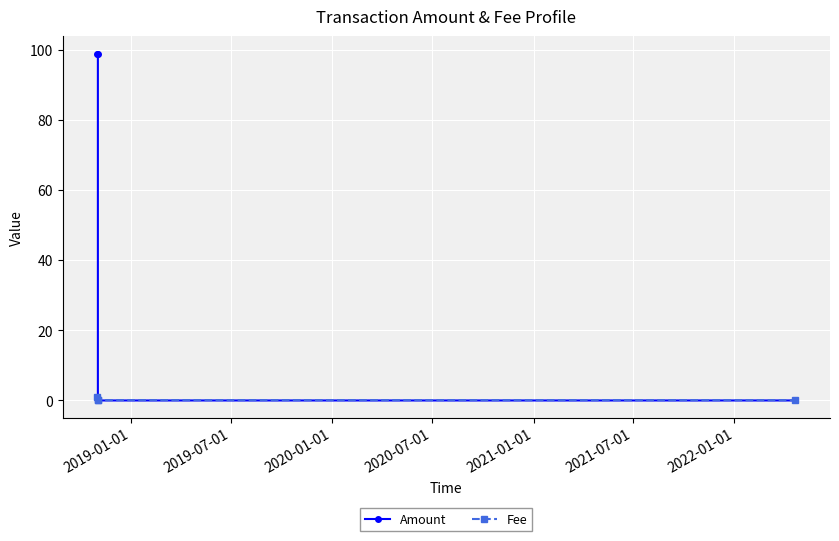

True or false: Amount has more than 1 points higher than both neighbors.

False